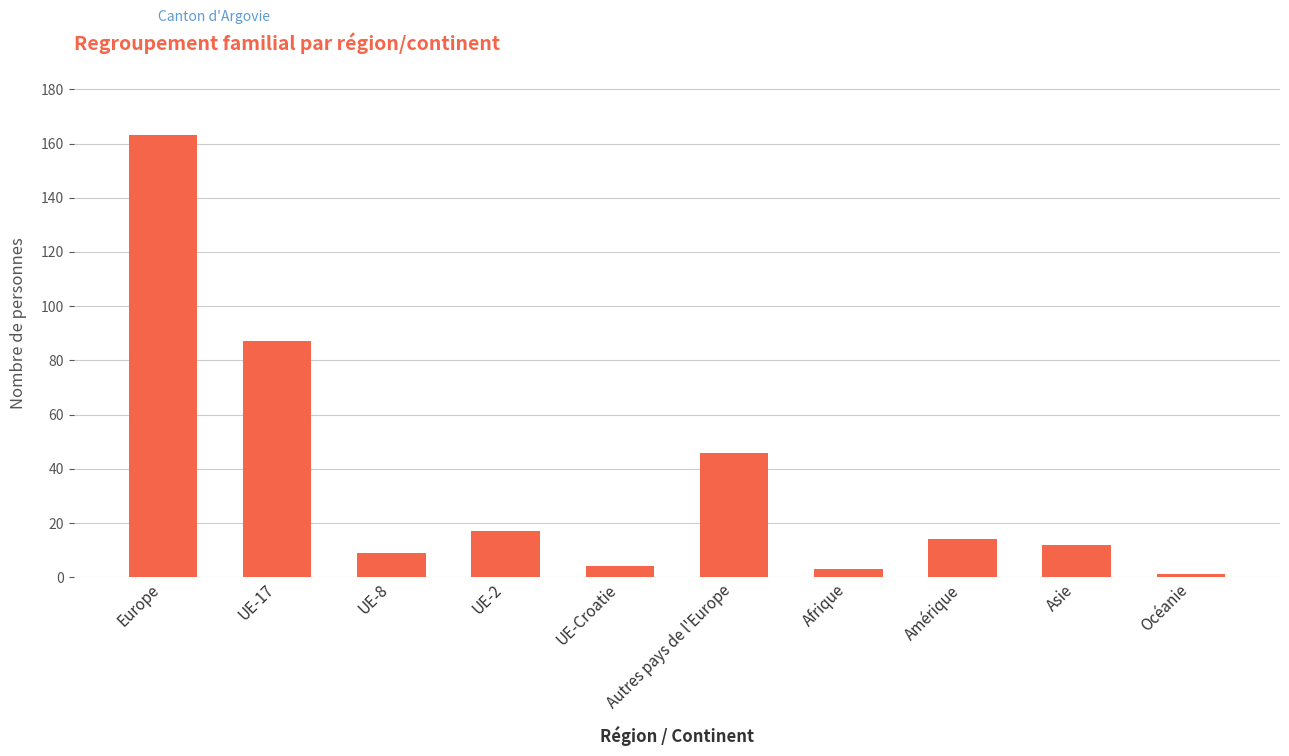

The value at UE-8 is 9. True or false?

True